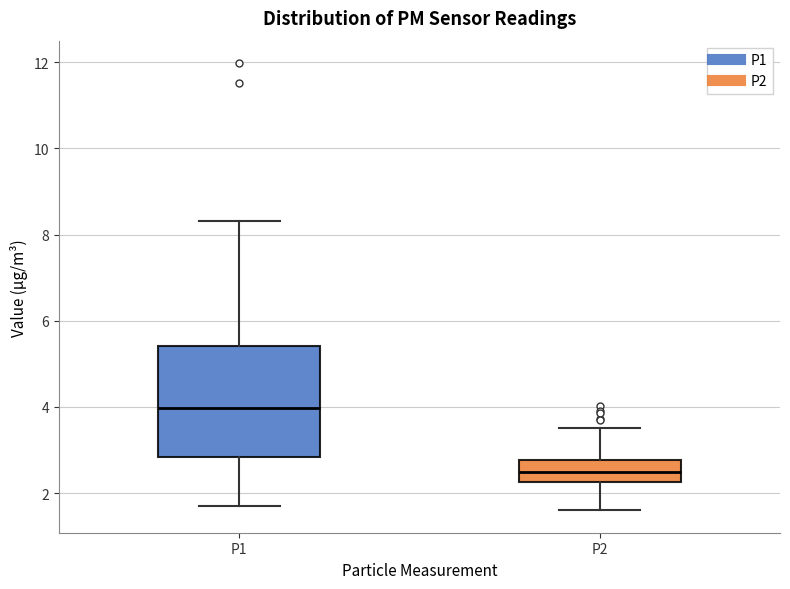

Where does the median line of the box for P1 sit on the y-axis? The values are not printed on the chart, so give them approximately, as read against the axis.

4.0